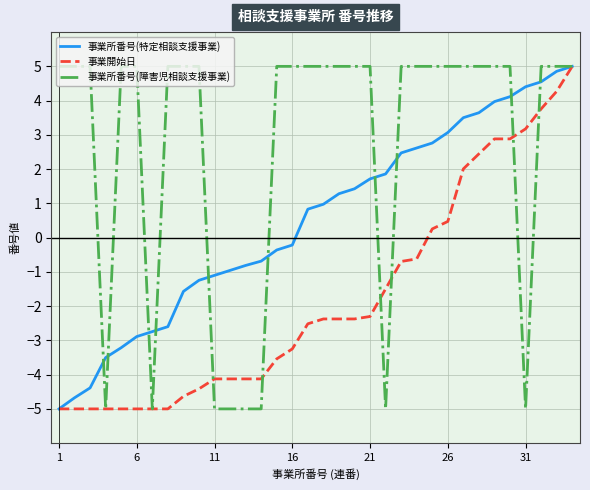

How many positive values does the 事業開始日 series have?

10